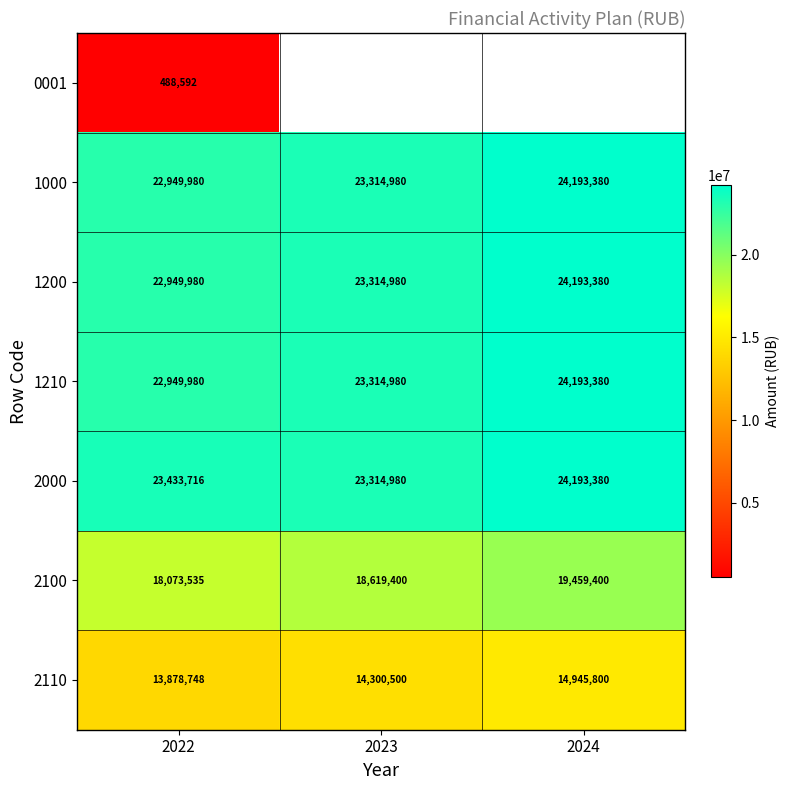

What is the sum of the 1200 values at 2022 and 2023?

46264960.0